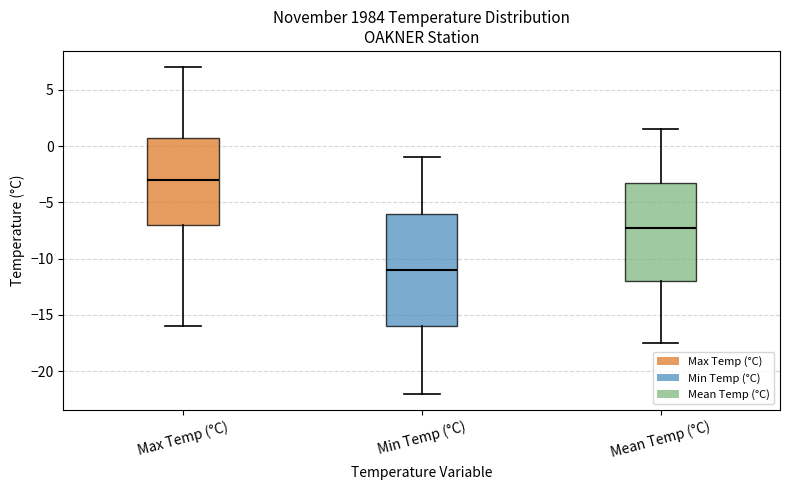

Reading left to right, transcribe this box plot: for each box, give where its median line is, the range the box spans, and where its two whiskers end, as read against the y-axis. The values are not printed on the chart, so give them approximately, as read against the axis.

Max Temp (°C): median -3.0, box -7.0 to 1.0, whiskers -16.0 to 7.0
Min Temp (°C): median -11.0, box -16.0 to -6.0, whiskers -22.0 to -1.0
Mean Temp (°C): median -7.0, box -12.0 to -3.0, whiskers -17.5 to 1.5